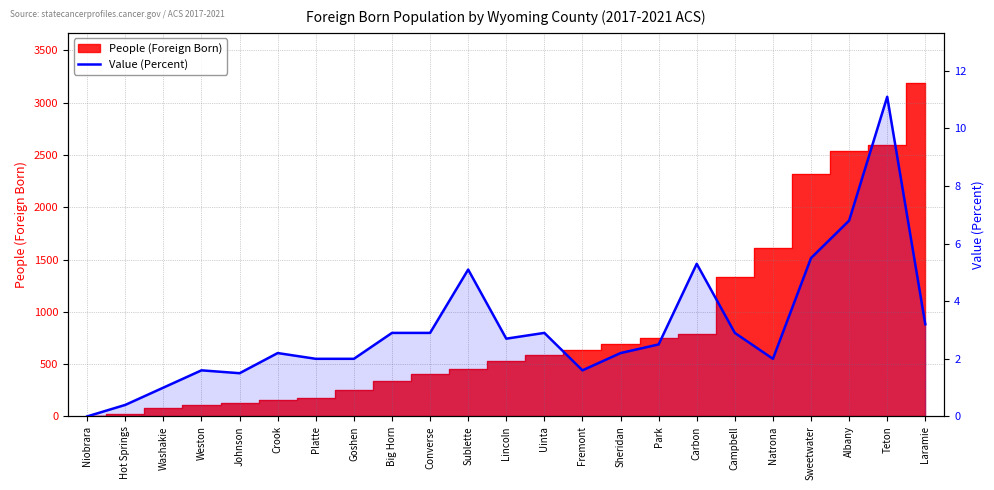

What is the difference between the maximum and second lowest values?

10.7